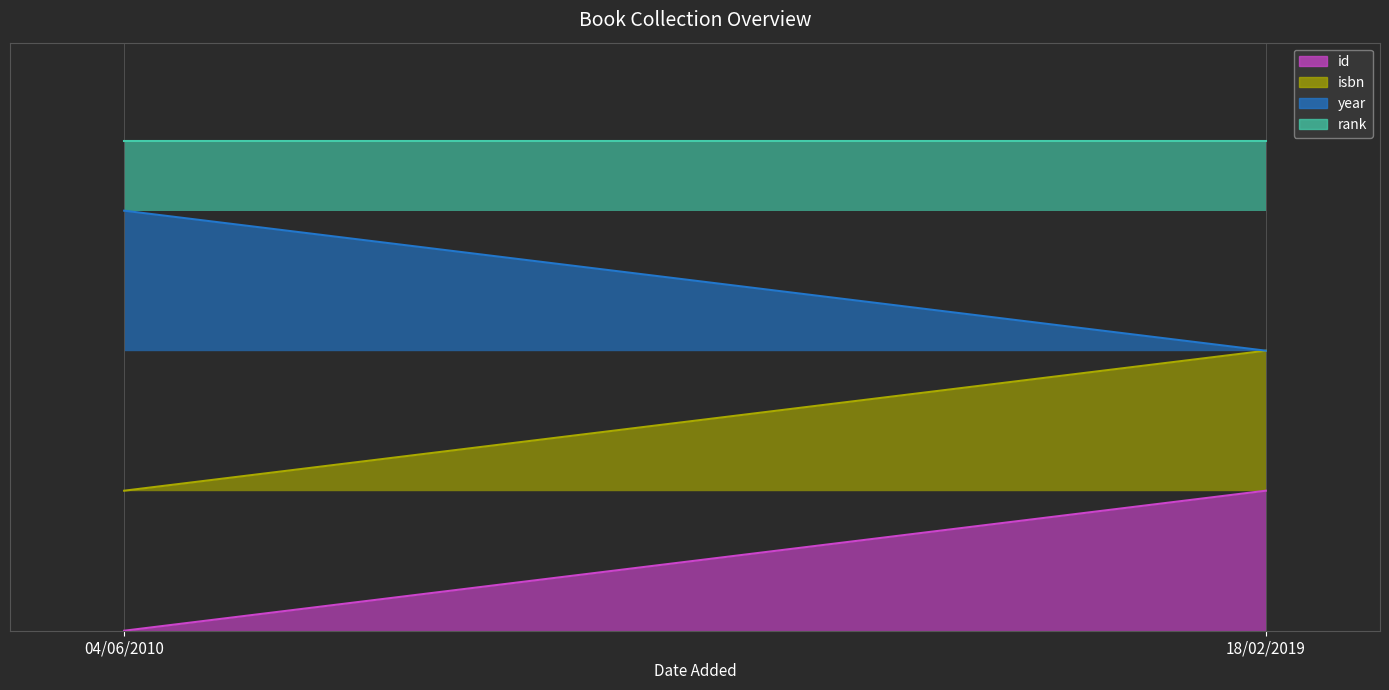

What is the value of the rank line point at the 1st from the left?

0.9